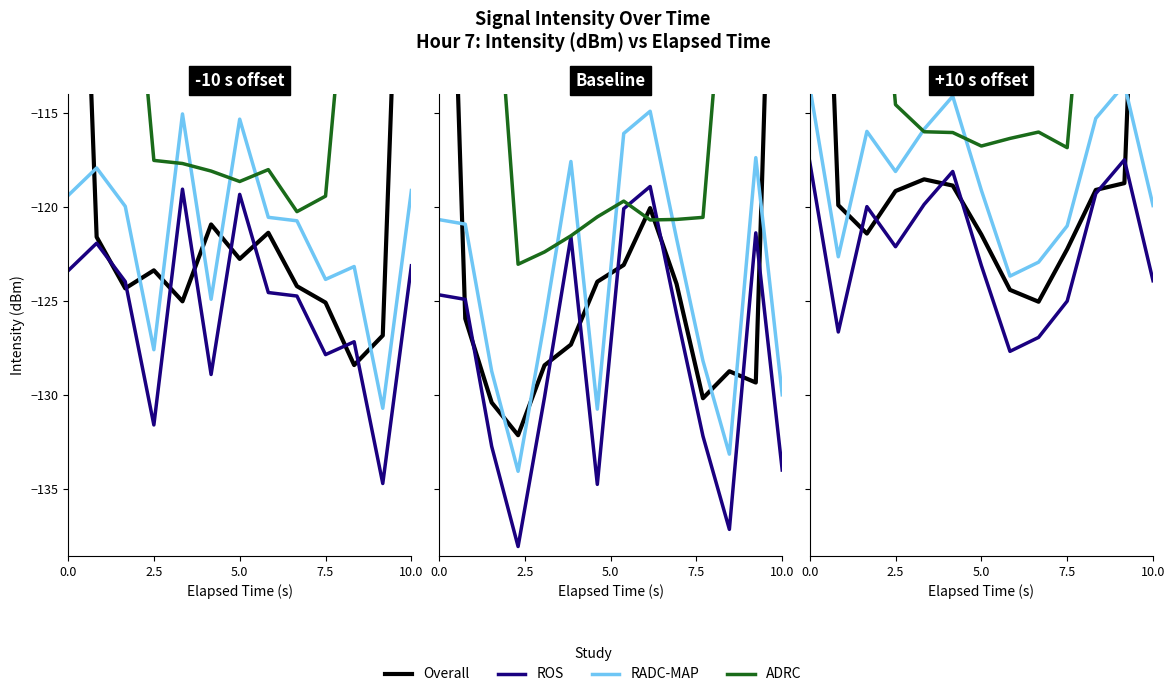

How many intersections are there between RADC-MAP and ADRC?

2